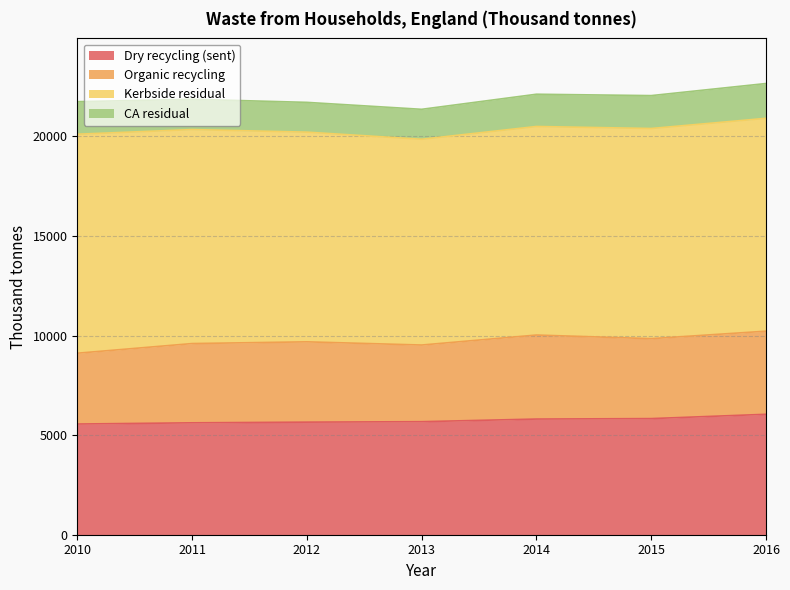

Is it true that CA residual equals 746 at 2013?

False